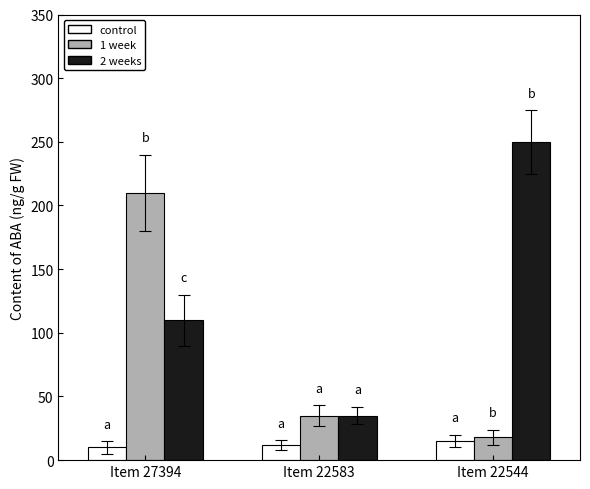

The 2 weeks series shows 145 at Item 27394. True or false?

False